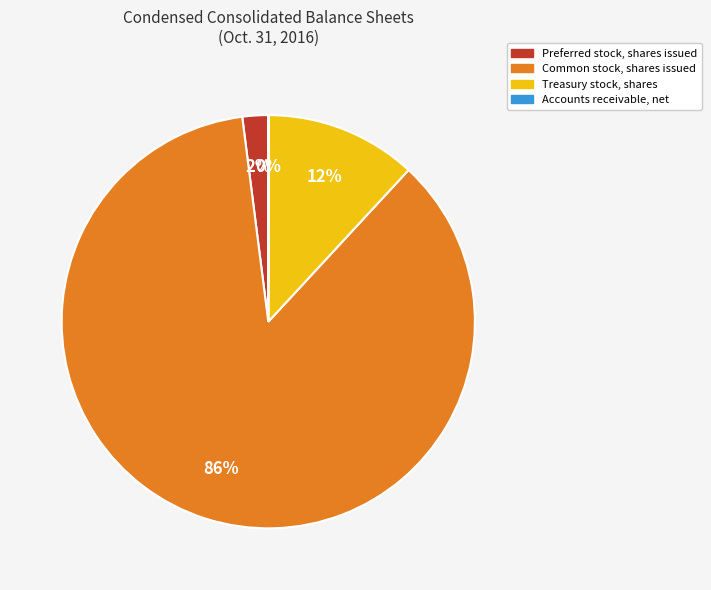

Which slice represents more than half of the pie?

Common stock, shares issued